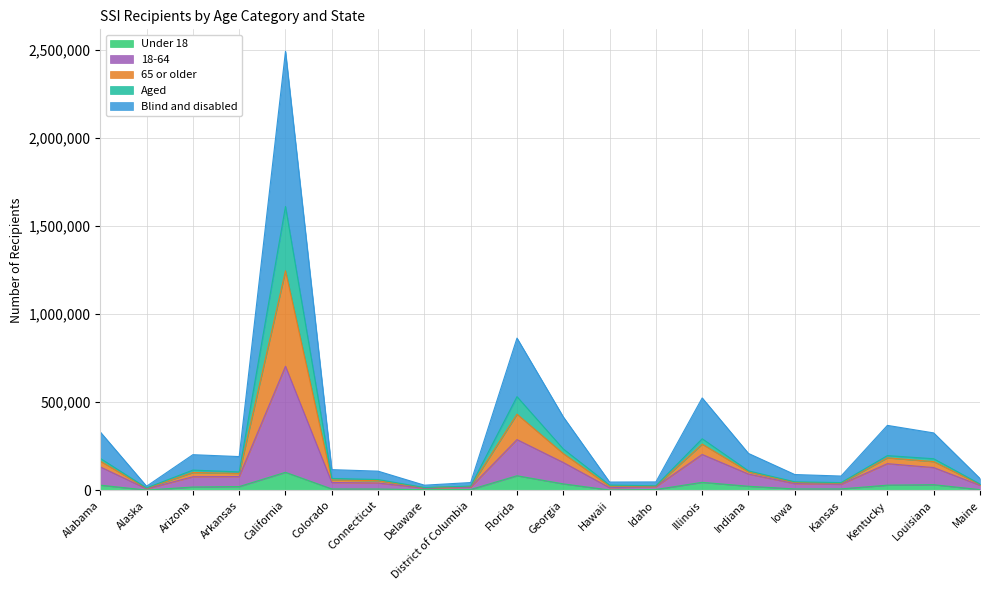

Between Alaska and Kentucky, which series saw the biggest shift?

Blind and disabled